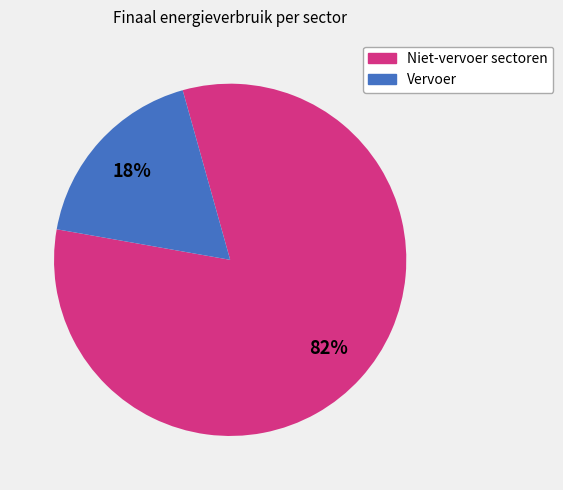

To the nearest percent, what is the average slice percentage?

50%